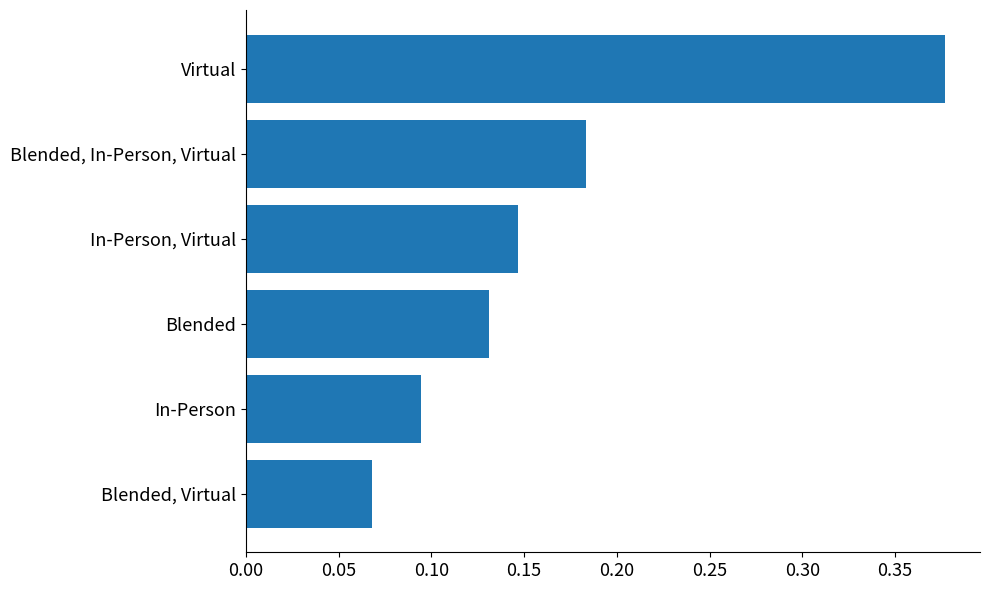

Is it true that the value at In-Person, Virtual is 0.2?

False